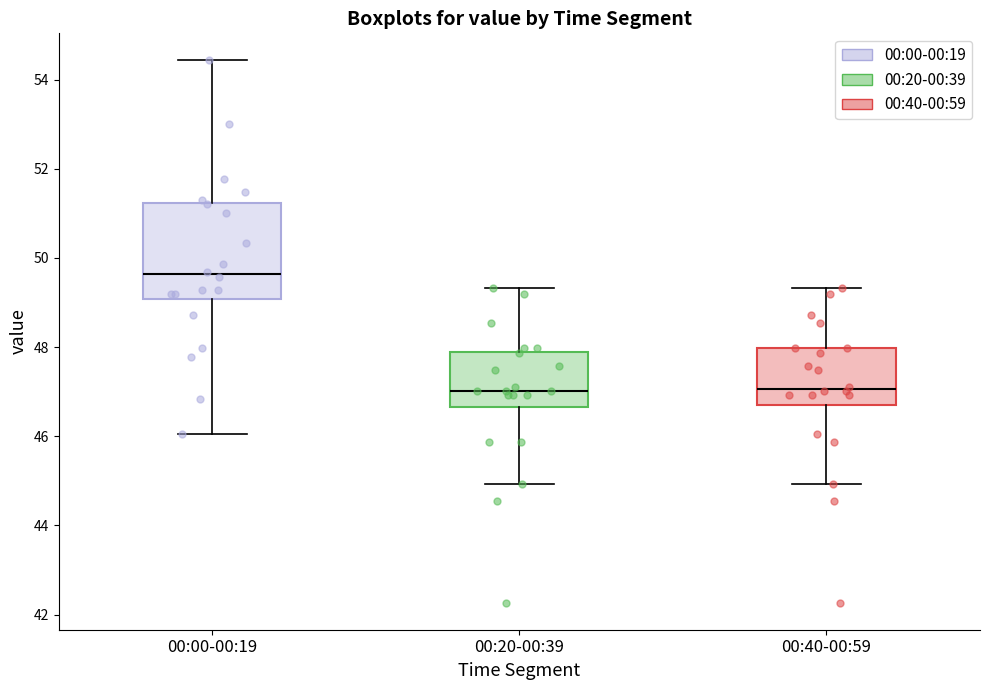

Reading left to right, read every box against the y-axis: the position of its median line, the range the box covers, and the ends of its whiskers. The values are not printed on the chart, so give them approximately, as read against the axis.

00:00-00:19: median 49.6, box 49.0 to 51.2, whiskers 46.0 to 54.4
00:20-00:39: median 47.0, box 46.6 to 47.8, whiskers 45.0 to 49.4
00:40-00:59: median 47.0, box 46.8 to 48.0, whiskers 45.0 to 49.4